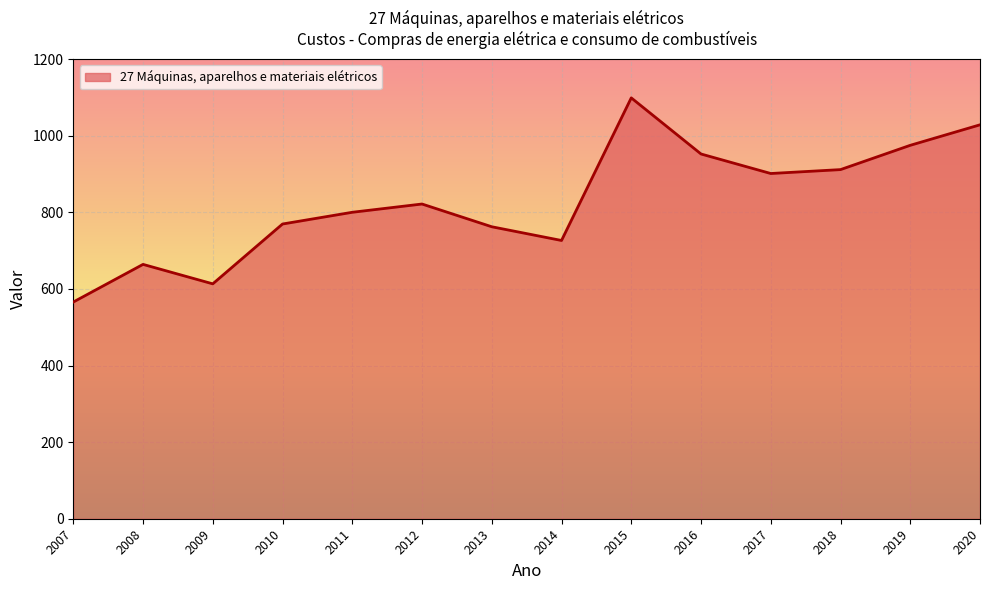

Where does the data first go above 821?

2012